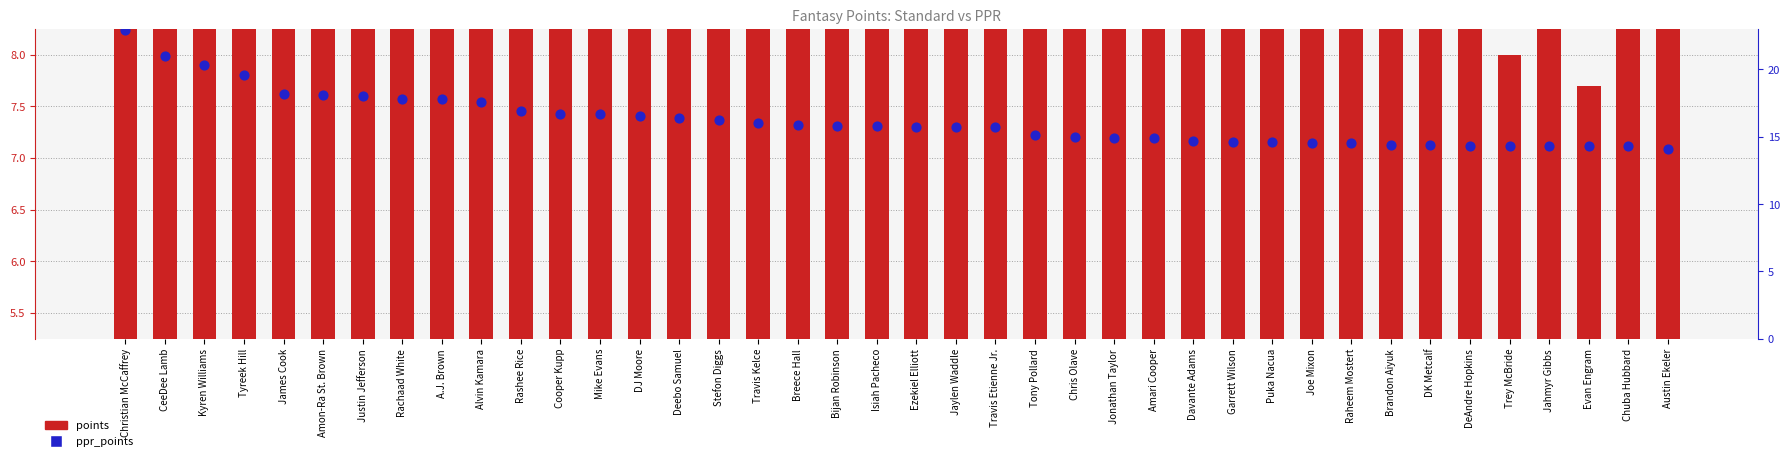

What is the total value across all series at Davante Adams?

18.4